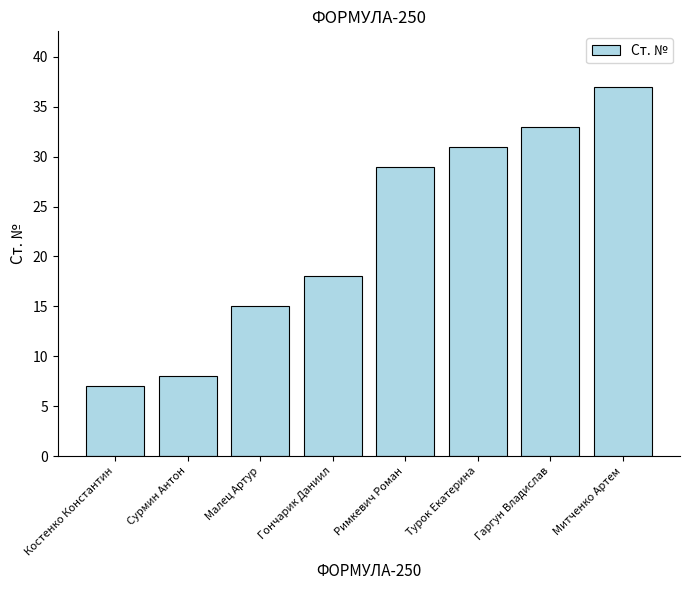

Which has a higher value, Сурмин Антон or Римкевич Роман?

Римкевич Роман